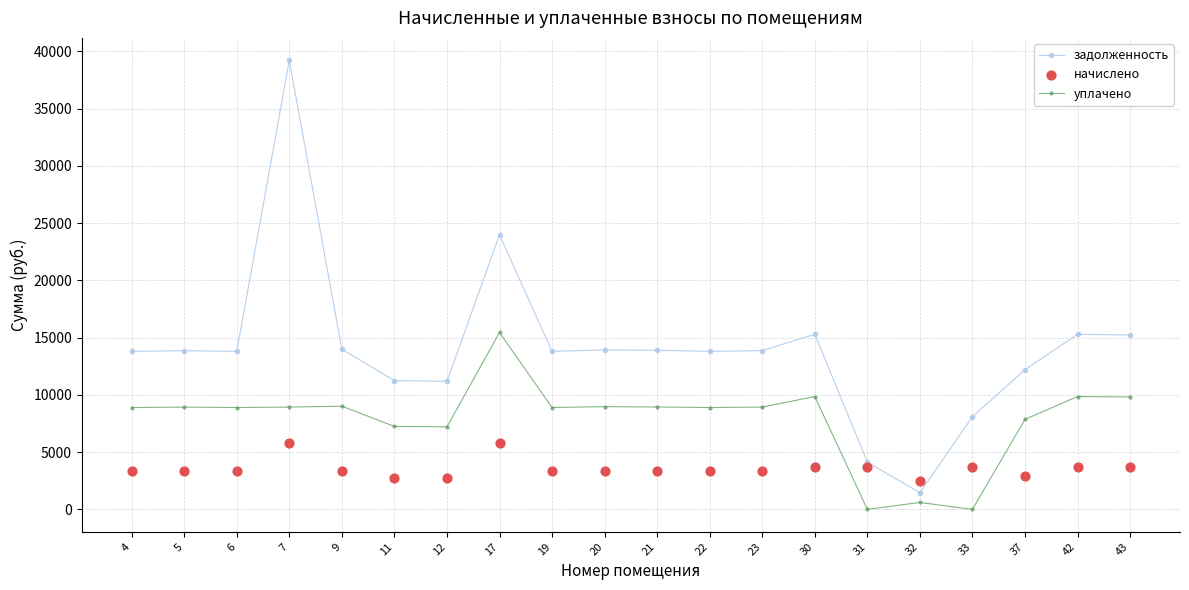

Which series has the largest total across all categories?

задолженность